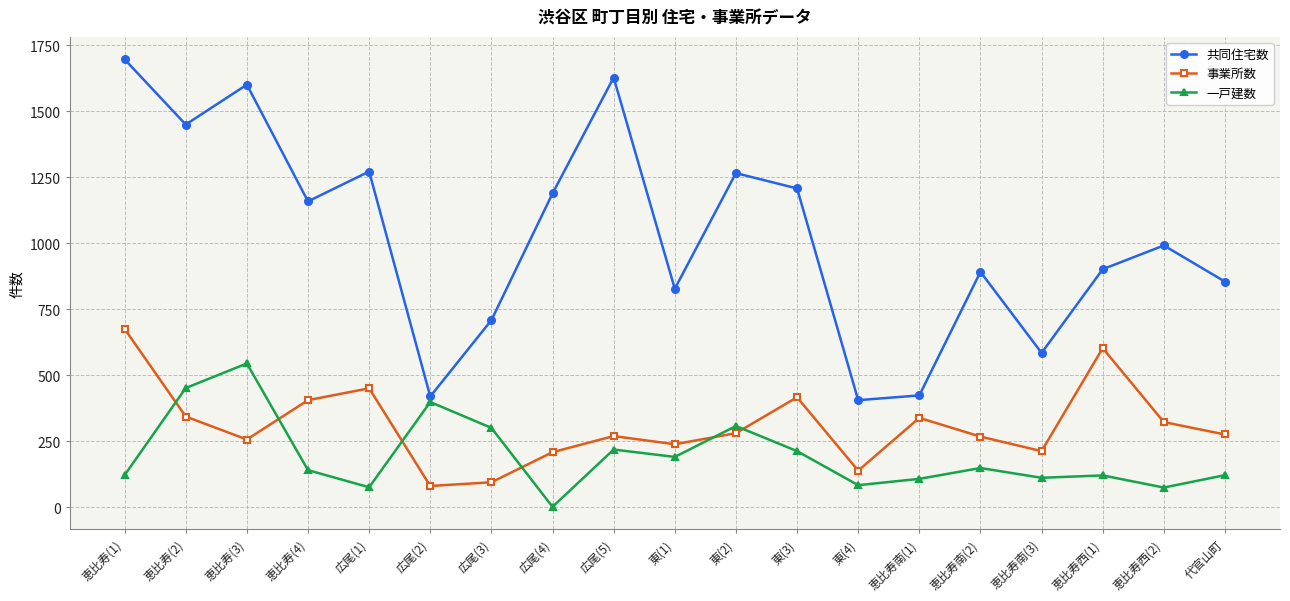

Where is 共同住宅数 nearest to the value 1051?

恵比寿西(2)